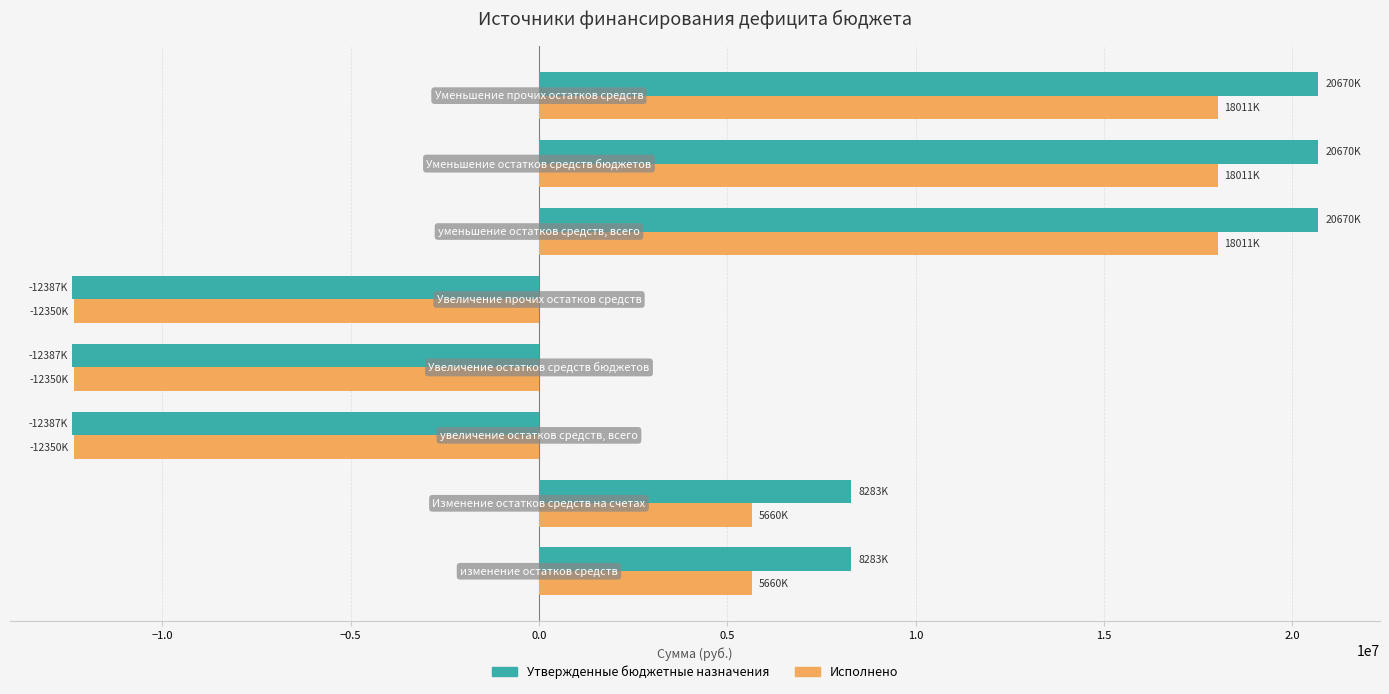

How many data points in Исполнено are less than 5660710?

3